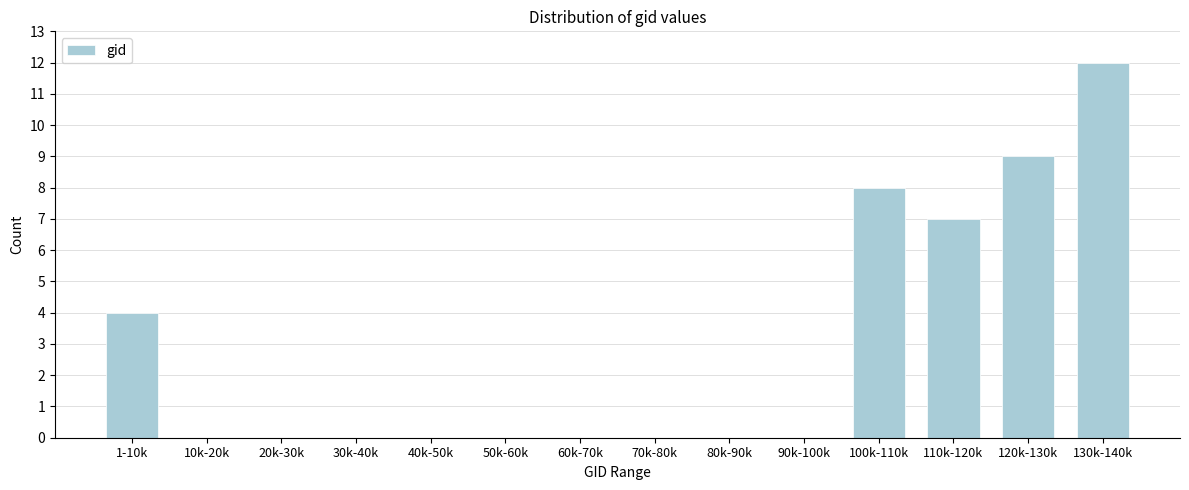

Reading left to right, list all the values displayed in this chart.

1-10k=4	10k-20k=0	20k-30k=0	30k-40k=0	40k-50k=0	50k-60k=0	60k-70k=0	70k-80k=0	80k-90k=0	90k-100k=0	100k-110k=8	110k-120k=7	120k-130k=9	130k-140k=12